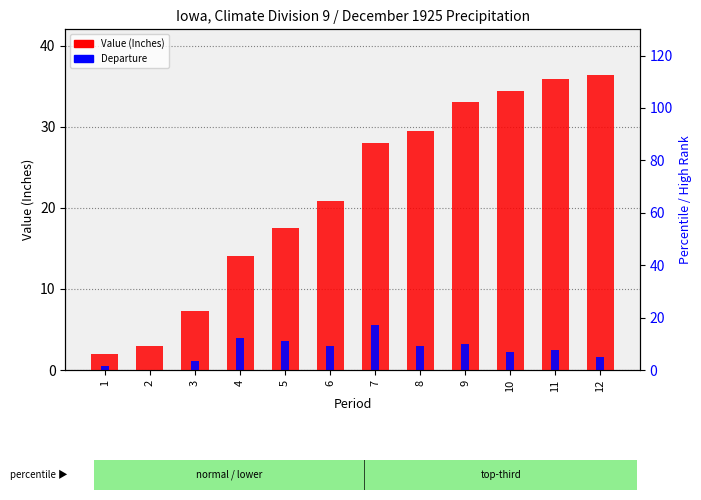

How many bars are there in each group?

2